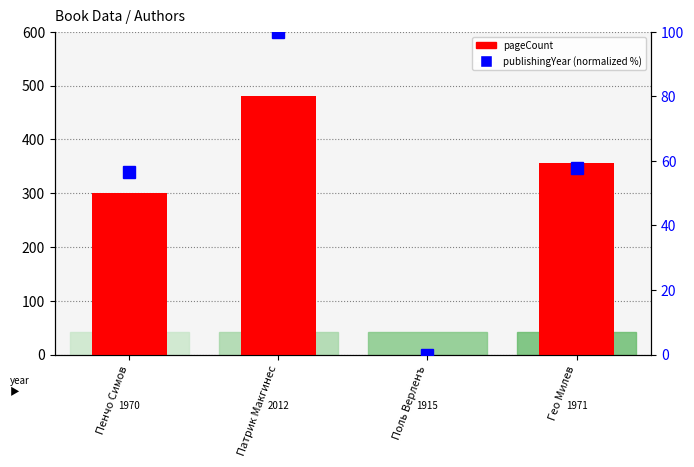

Reading left to right, transcribe all the data shown in this chart.

pageCount: 300.0	480.0	0.0	356.0
publishingYear (normalized %): 56.7	100.0	0.0	57.7